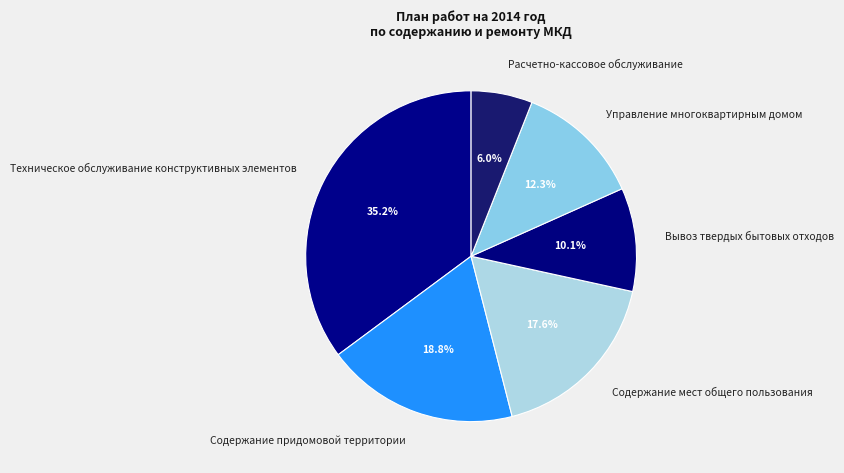

Between Техническое обслуживание конструктивных элементов and Вывоз твердых бытовых отходов, which is larger?

Техническое обслуживание конструктивных элементов